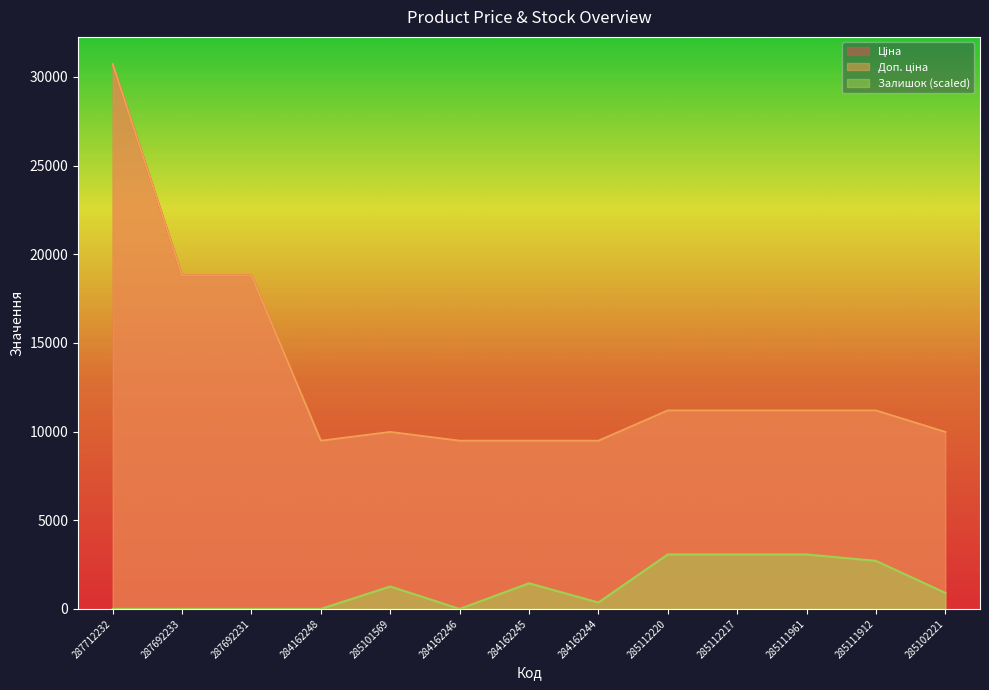

What is the difference between the Доп. ціна values at 284162245 and 287692231?

9316.7